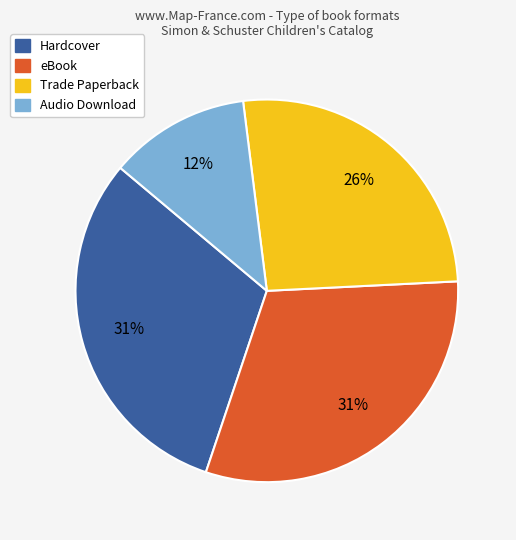

Is the sum of Audio Download and eBook greater than half?

No